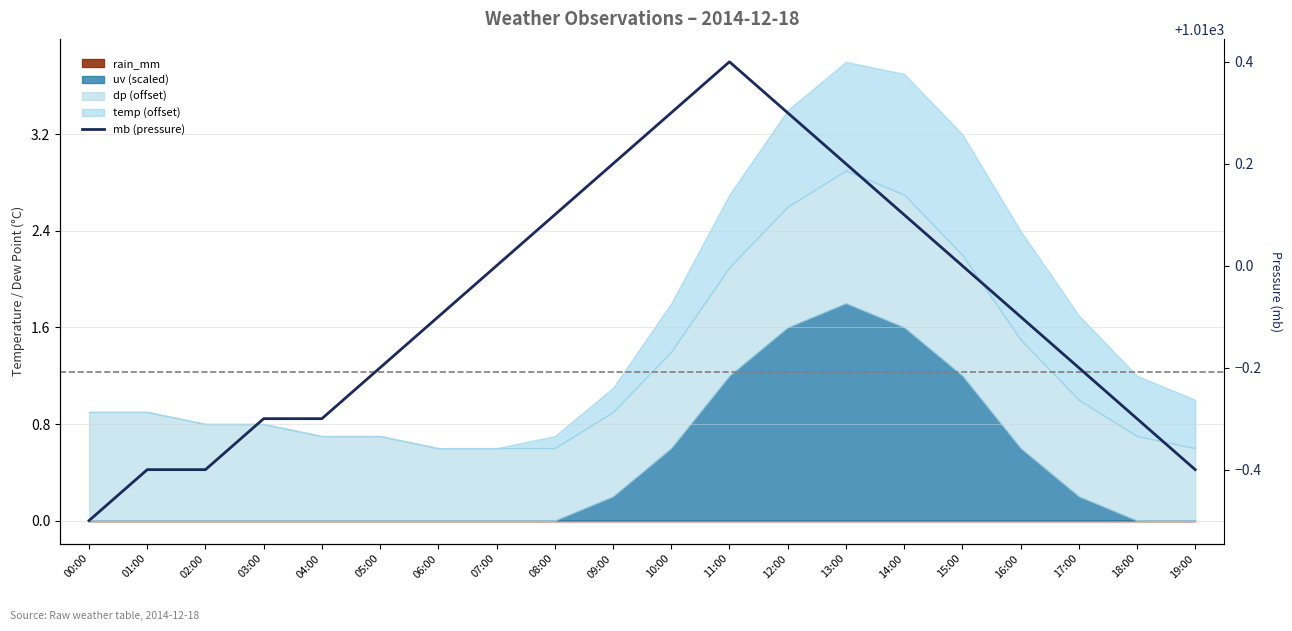

How many lines are shown in the chart?

1